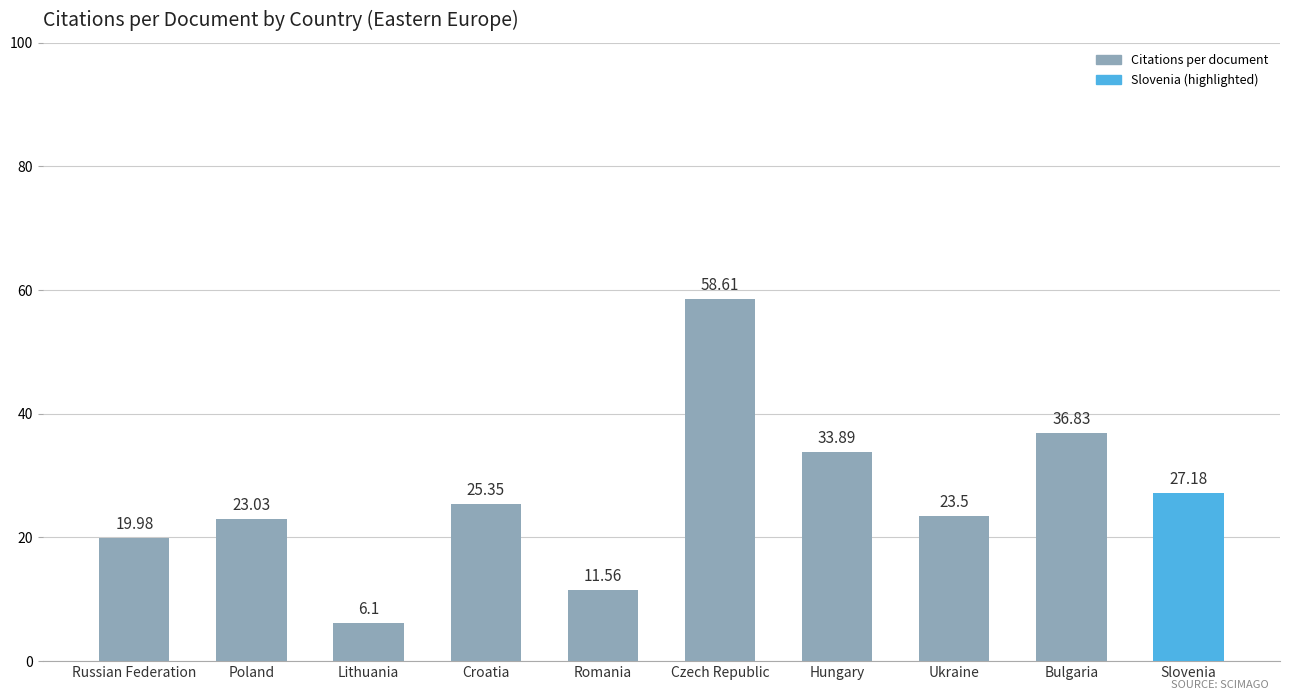

What is the sum of the values at Slovenia and Croatia?

52.5